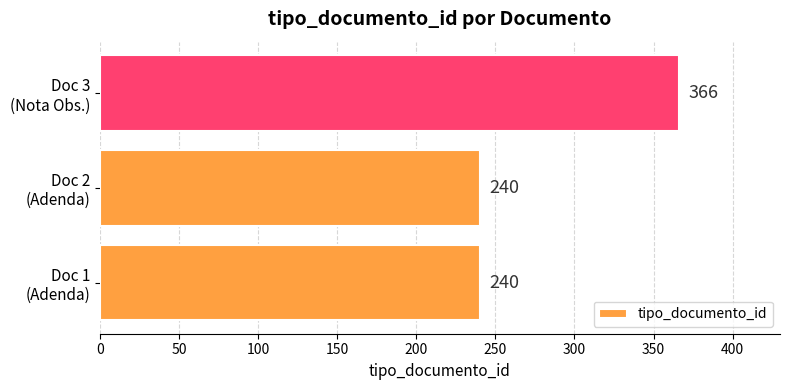

What is the difference between the maximum and minimum values?

126